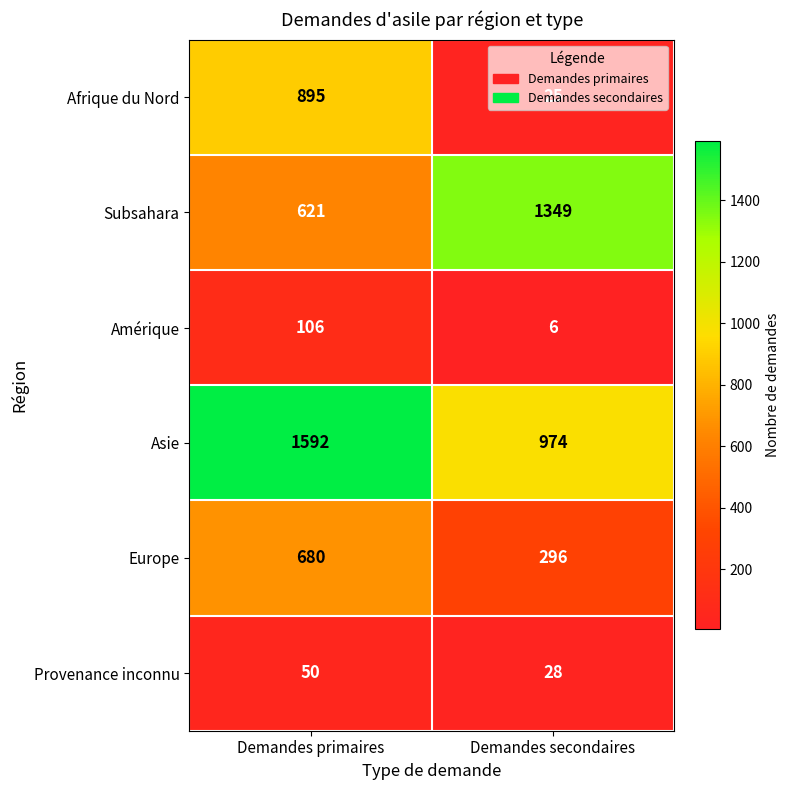

What is the difference between the Asie values at Demandes primaires and Demandes secondaires?

618